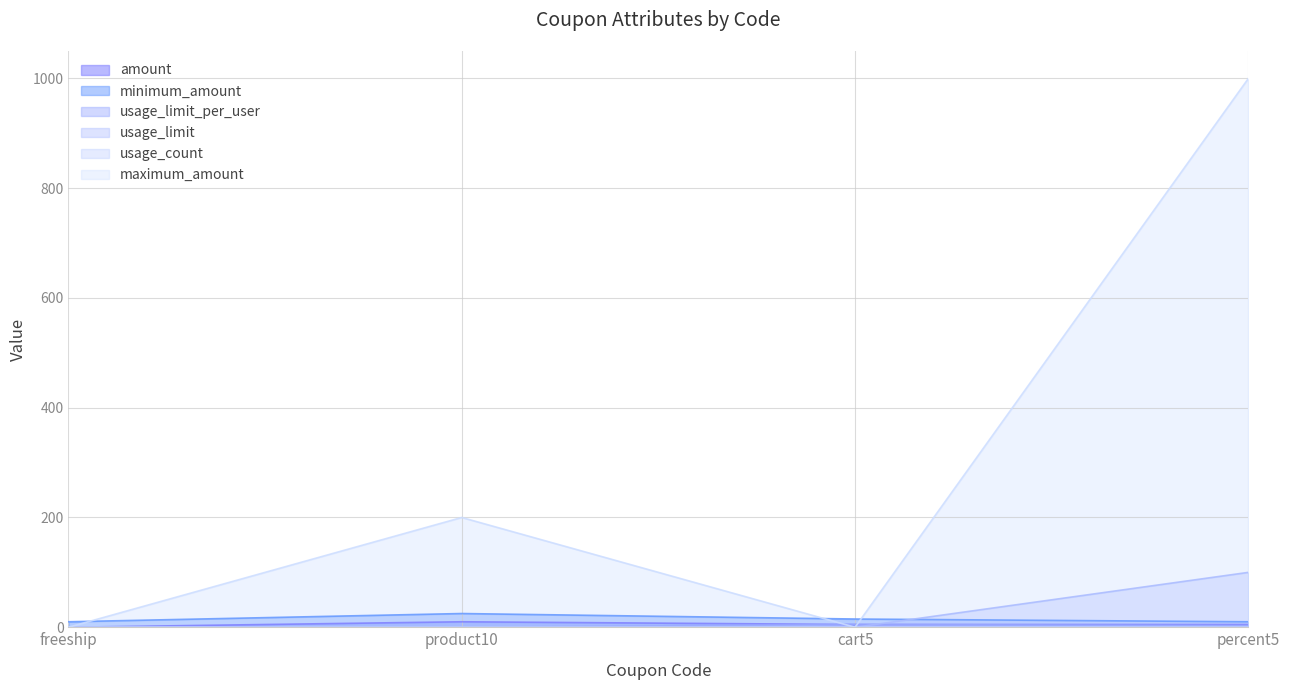

Between freeship and percent5, which is larger?

percent5